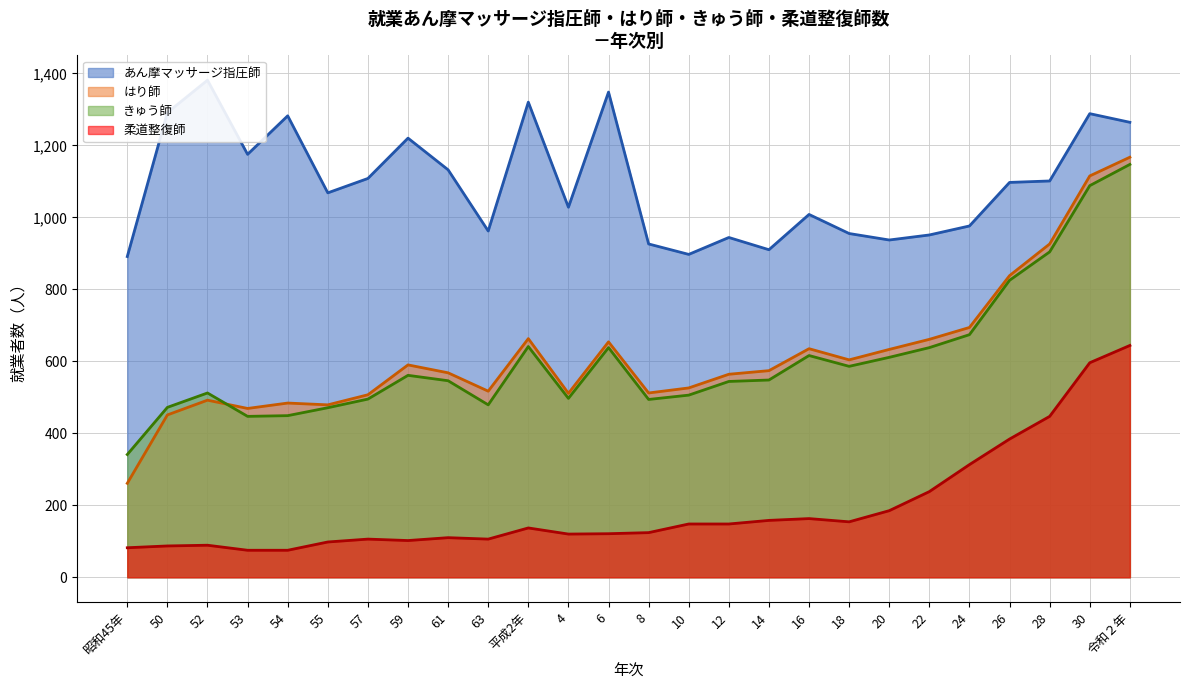

Which series changed the most between 57 and 令和２年?

はり師